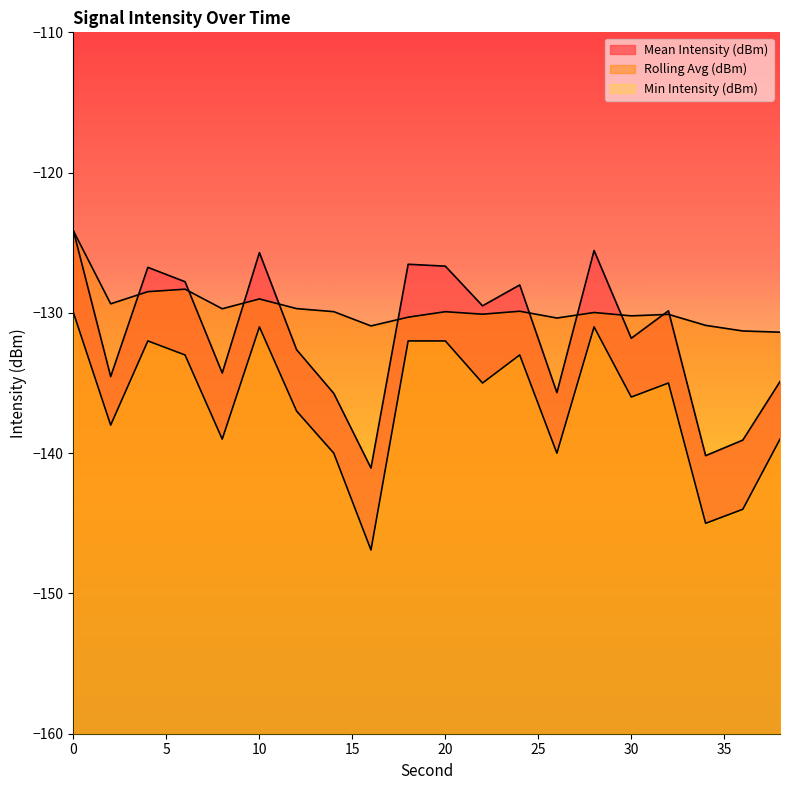

Where is the first local maximum for Mean Intensity (dBm)?

4